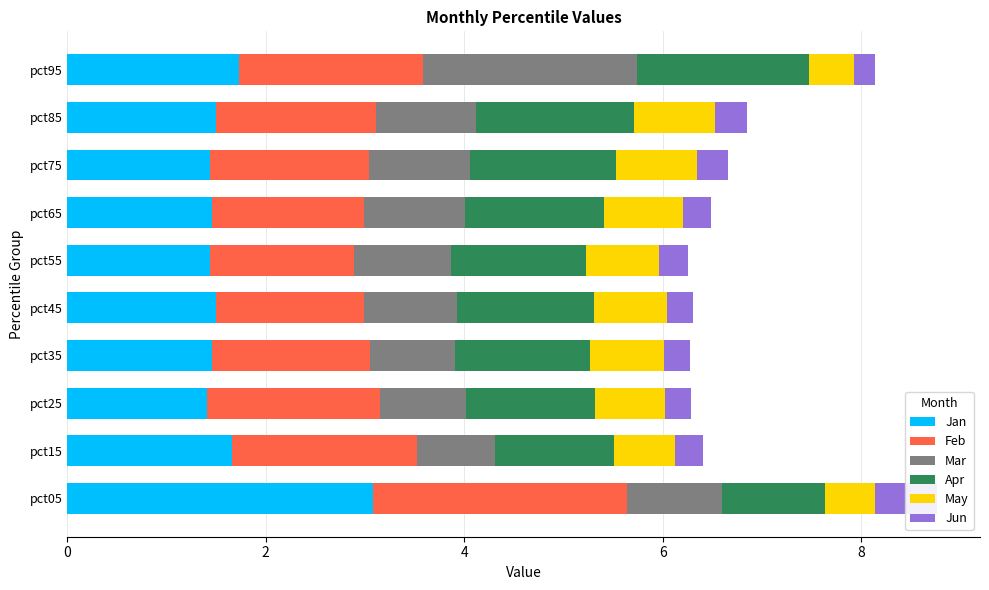

Which series has the largest total across all categories?

Feb